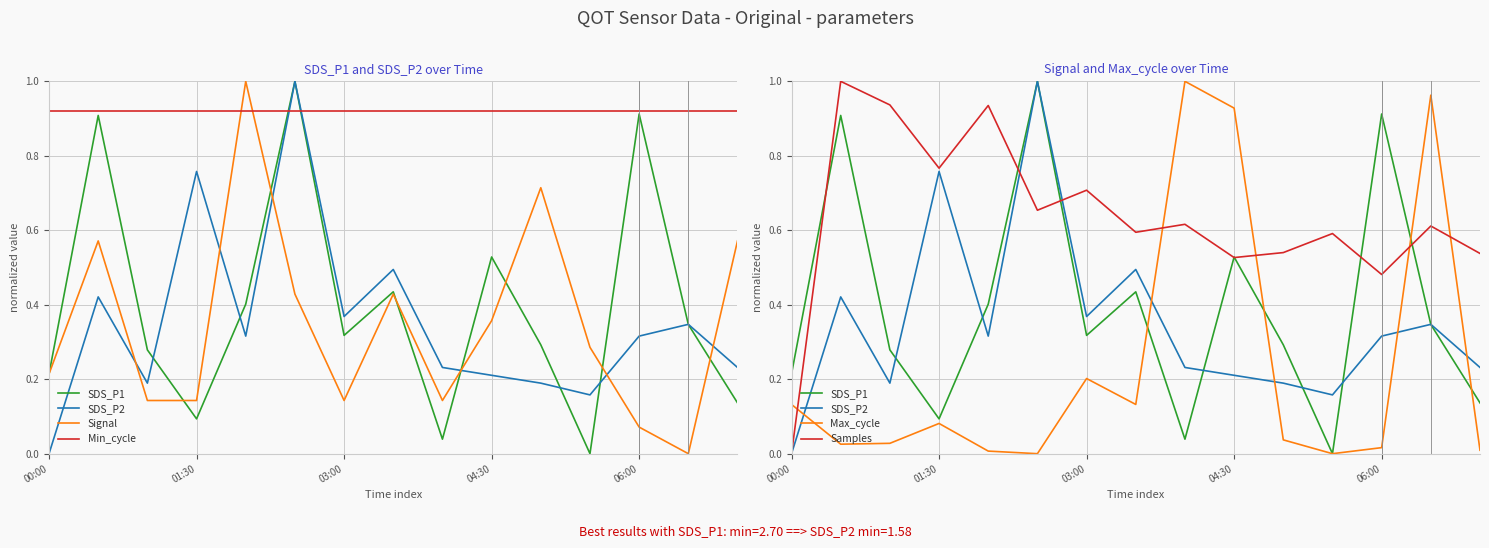

What is the average value of the SDS_P2 series?

0.3